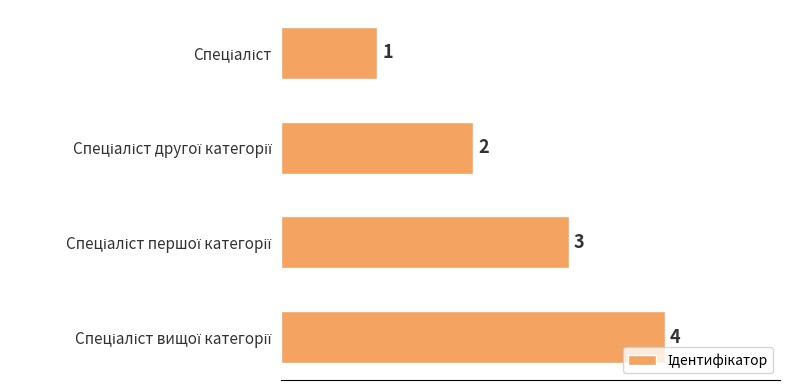

How many values are between 2 and 4?

3